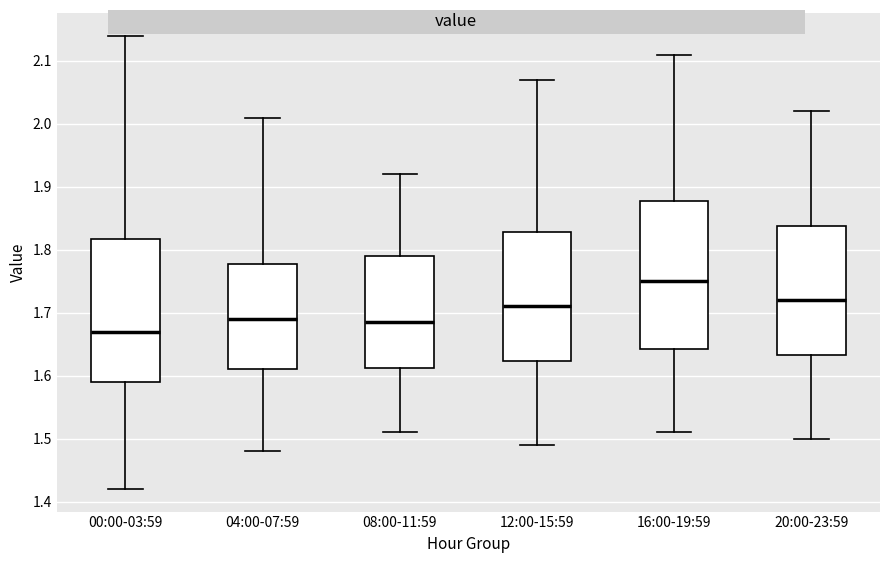

Reading left to right, transcribe this box plot: for each box, give where its median line is, the range the box spans, and where its two whiskers end, as read against the y-axis. The values are not printed on the chart, so give them approximately, as read against the axis.

00:00-03:59: median 1.67, box 1.59 to 1.82, whiskers 1.42 to 2.14
04:00-07:59: median 1.69, box 1.61 to 1.78, whiskers 1.48 to 2.01
08:00-11:59: median 1.69, box 1.61 to 1.79, whiskers 1.51 to 1.92
12:00-15:59: median 1.71, box 1.62 to 1.83, whiskers 1.49 to 2.07
16:00-19:59: median 1.75, box 1.64 to 1.88, whiskers 1.51 to 2.11
20:00-23:59: median 1.72, box 1.63 to 1.84, whiskers 1.50 to 2.02